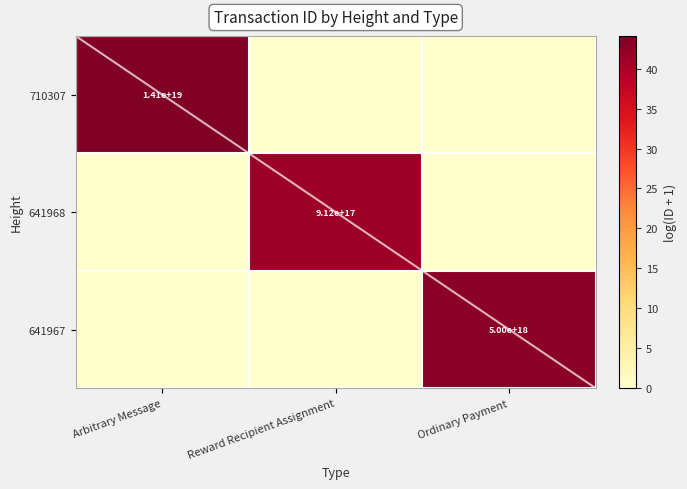

The value of 641968 at Reward Recipient Assignment is 1457284290992347648. True or false?

False